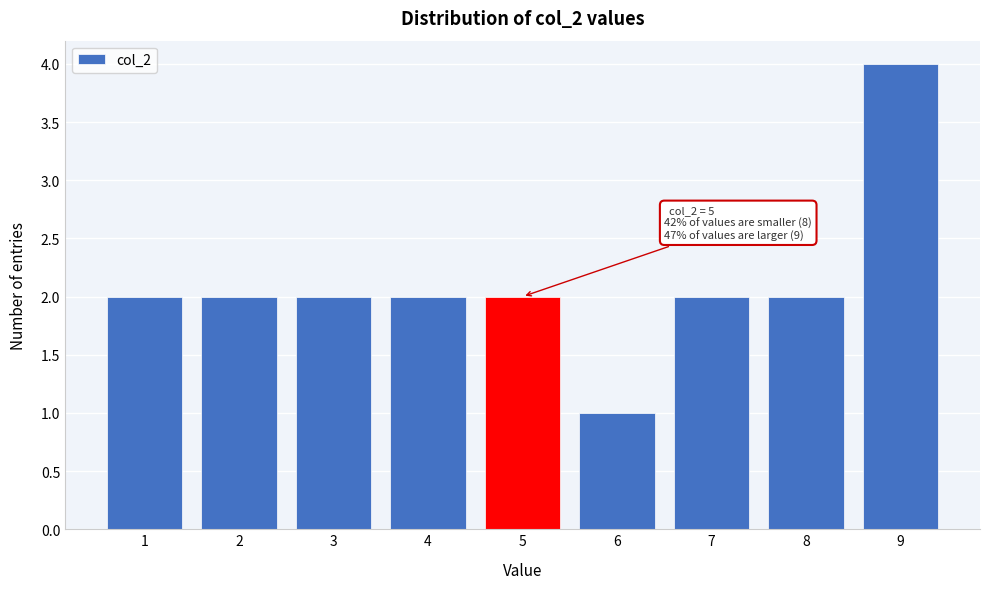

Which range on the x-axis has the tallest bar?

8.5 to 9.5